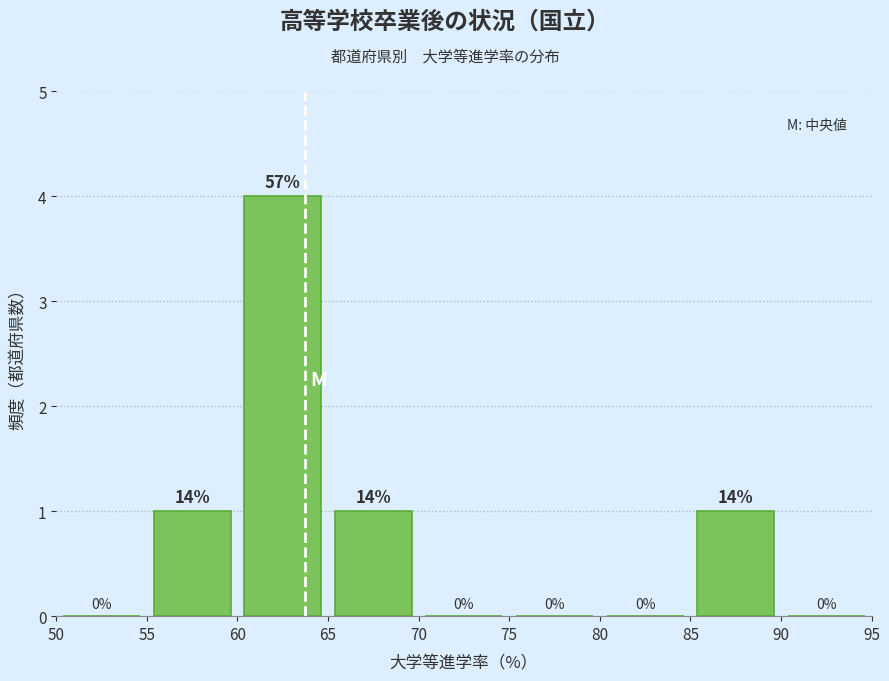

Which range on the x-axis has the tallest bar?

60 to 65